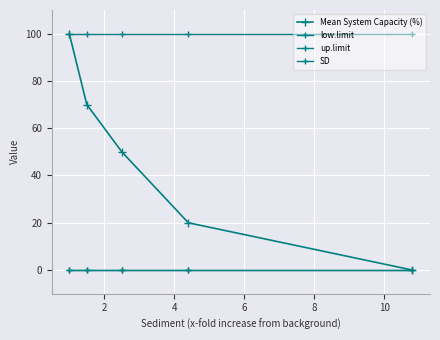

How many lines are shown in the chart?

4